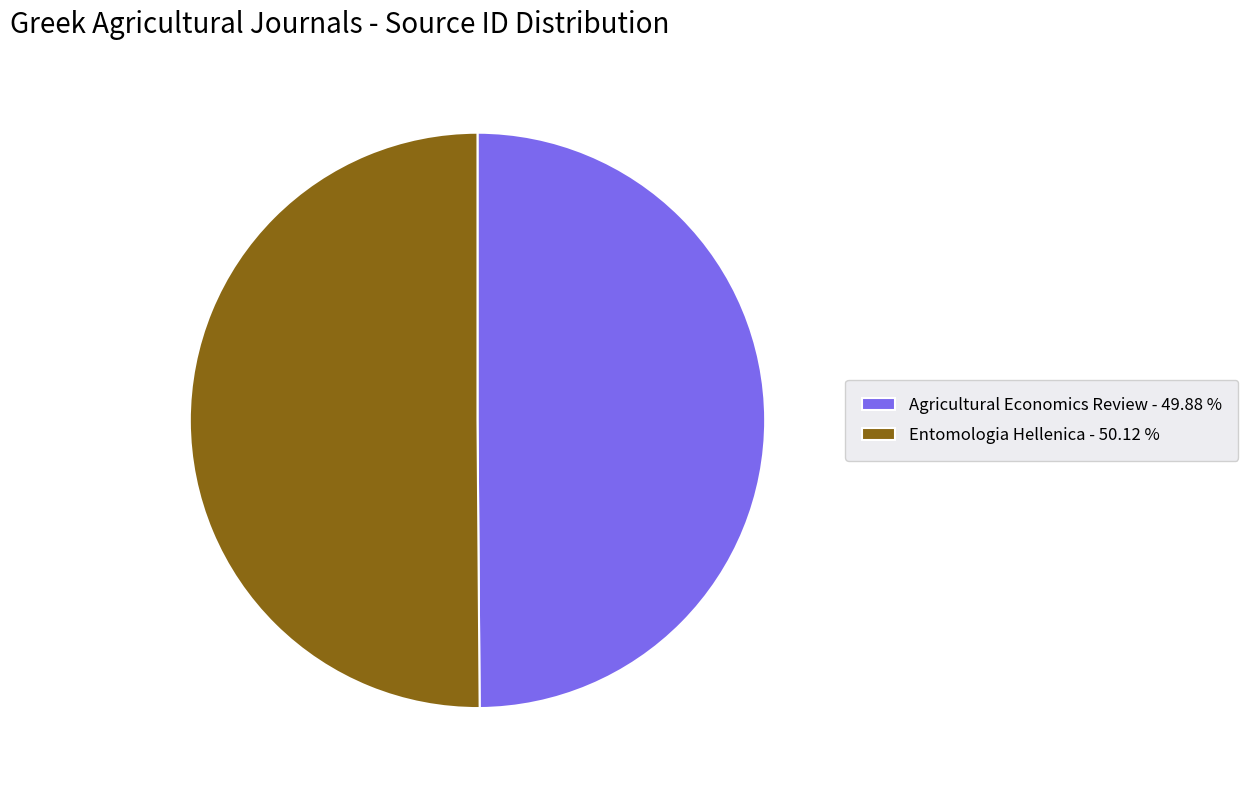

What is the ratio of the value at Agricultural Economics Review - 49.88 % to the value at Entomologia Hellenica - 50.12 %?

1.0